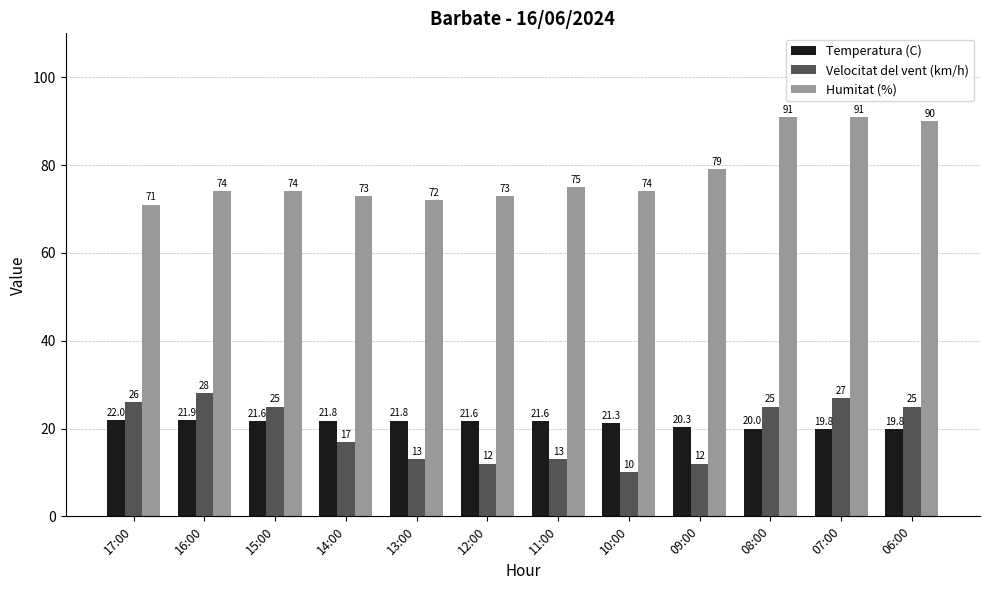

Where is Humitat (%) nearest to the value 81?

09:00